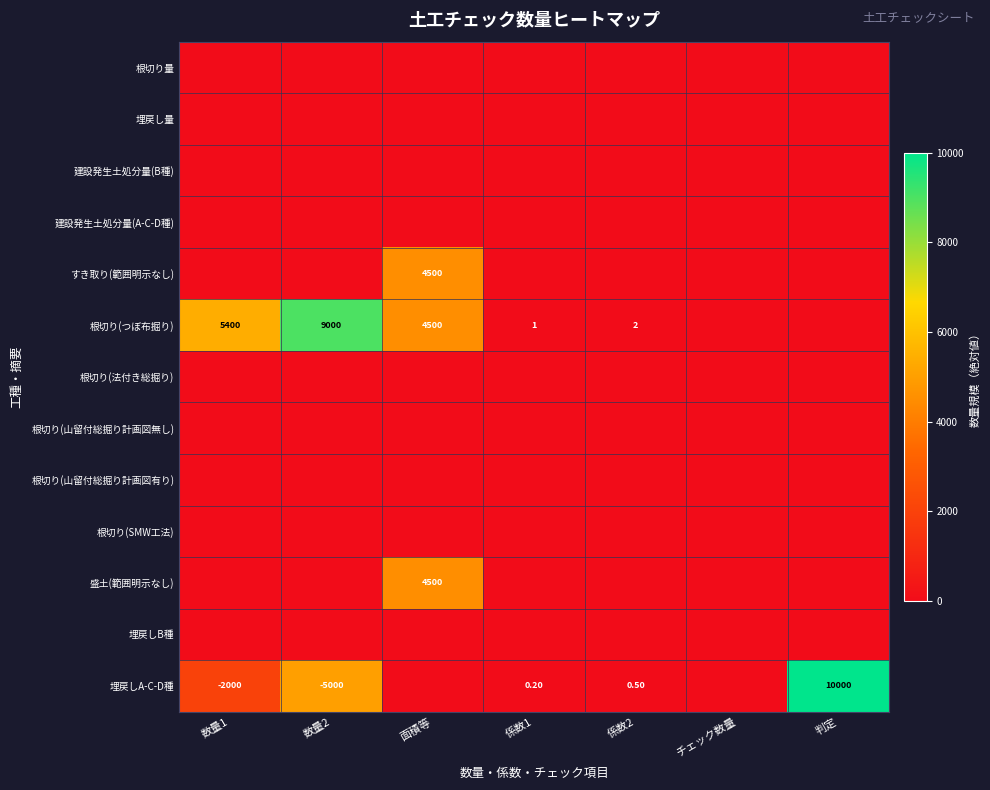

At which category is the sum across all series the highest?

数量2